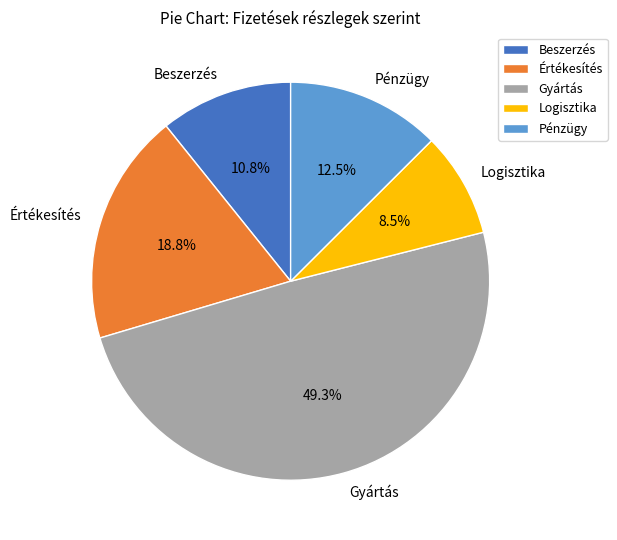

Does Értékesítés represent more than half of the total?

No